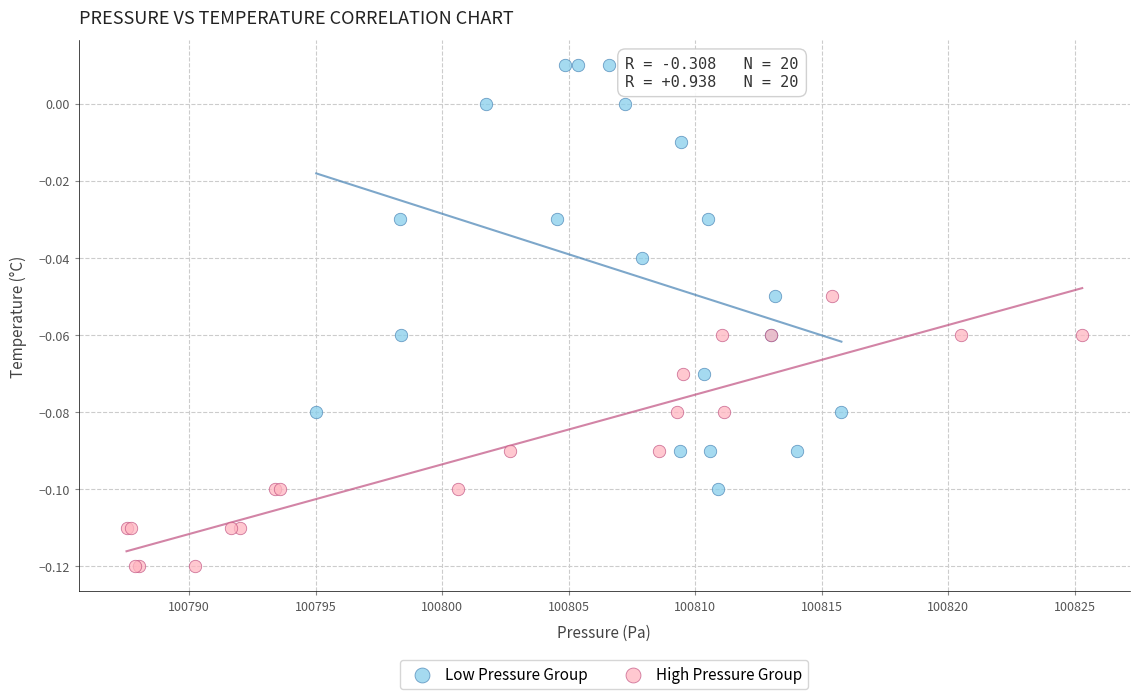

Which series contains the lowest Y value?

High Pressure Group